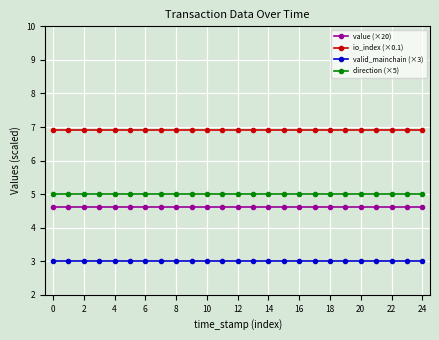

Does the chart have visible grid lines?

Yes